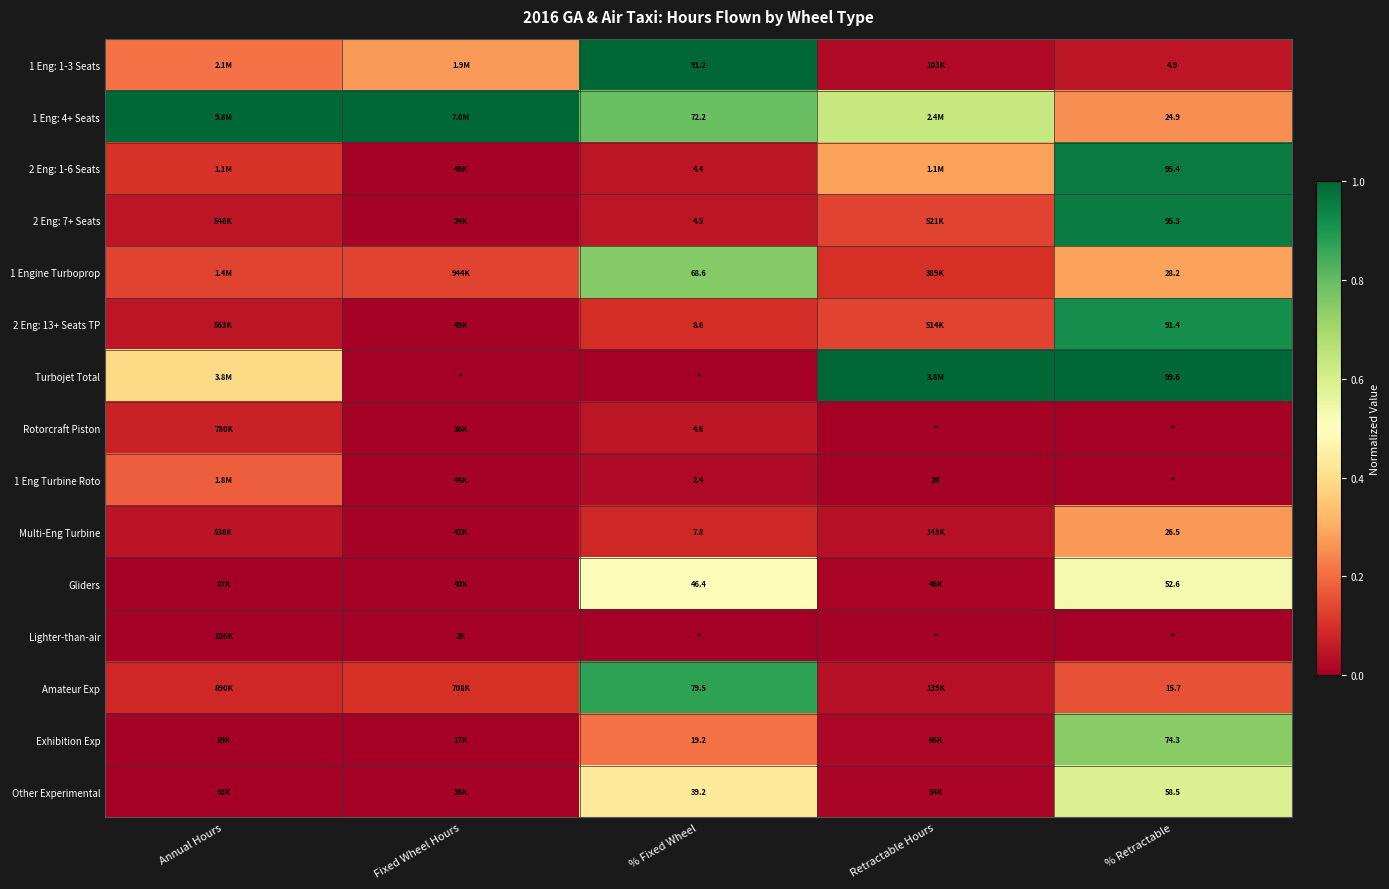

Is the value of Multi-Eng Turbine at % Retractable greater than the value of Rotorcraft Piston at % Fixed Wheel?

Yes